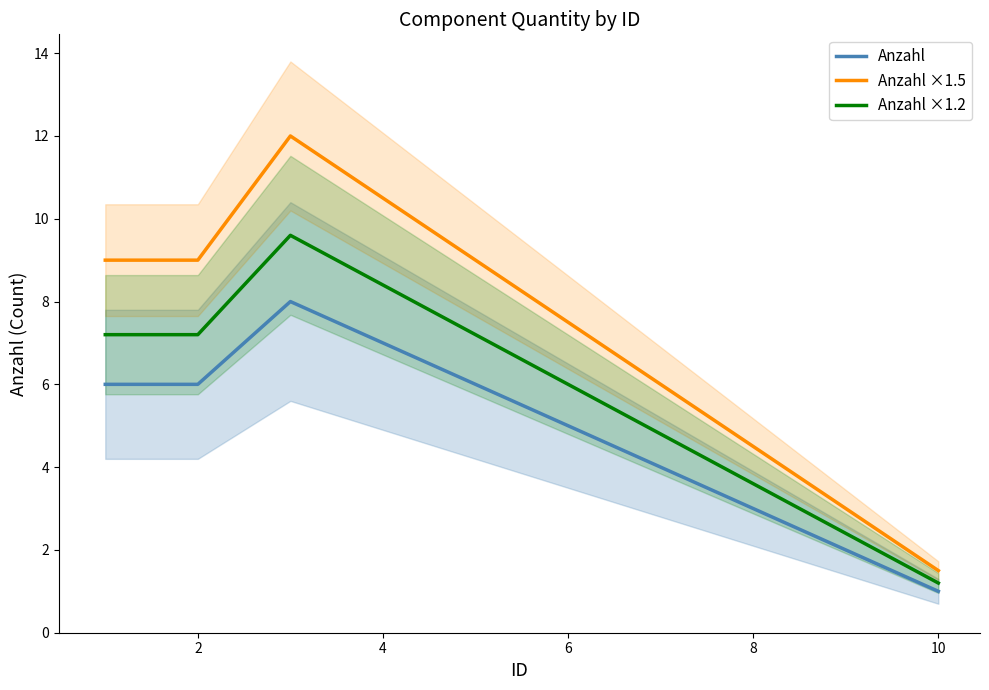

True or false: Anzahl ×1.5 and Anzahl cross at least once.

False